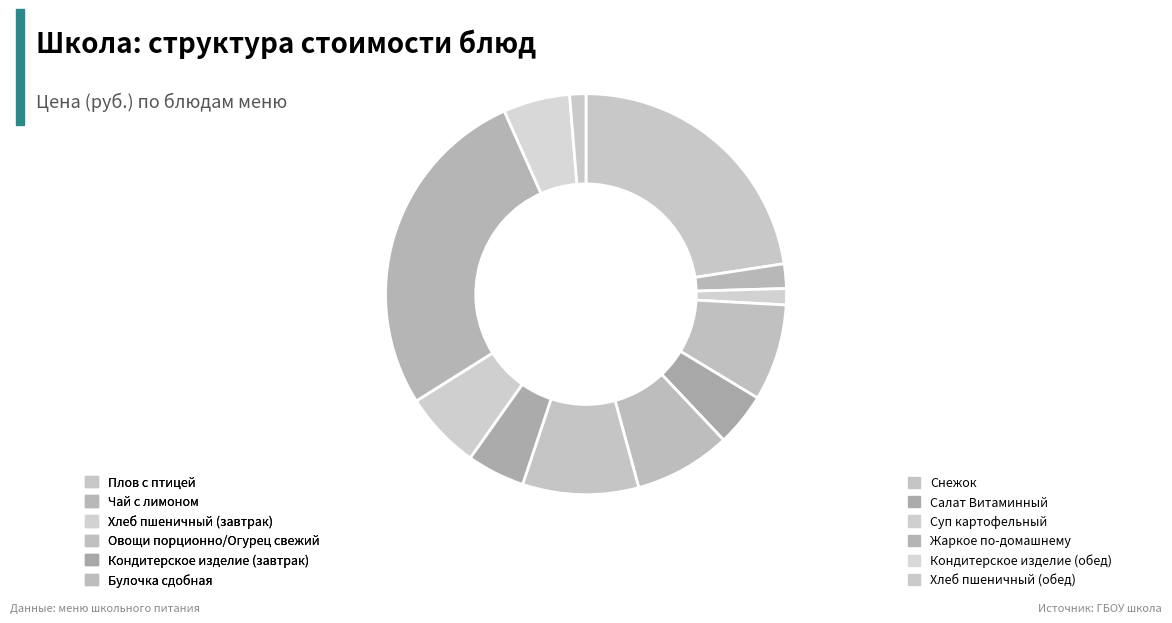

To the nearest percent, what is the combined percentage of Кондитерское изделие (обед) and Чай с лимоном?

7%